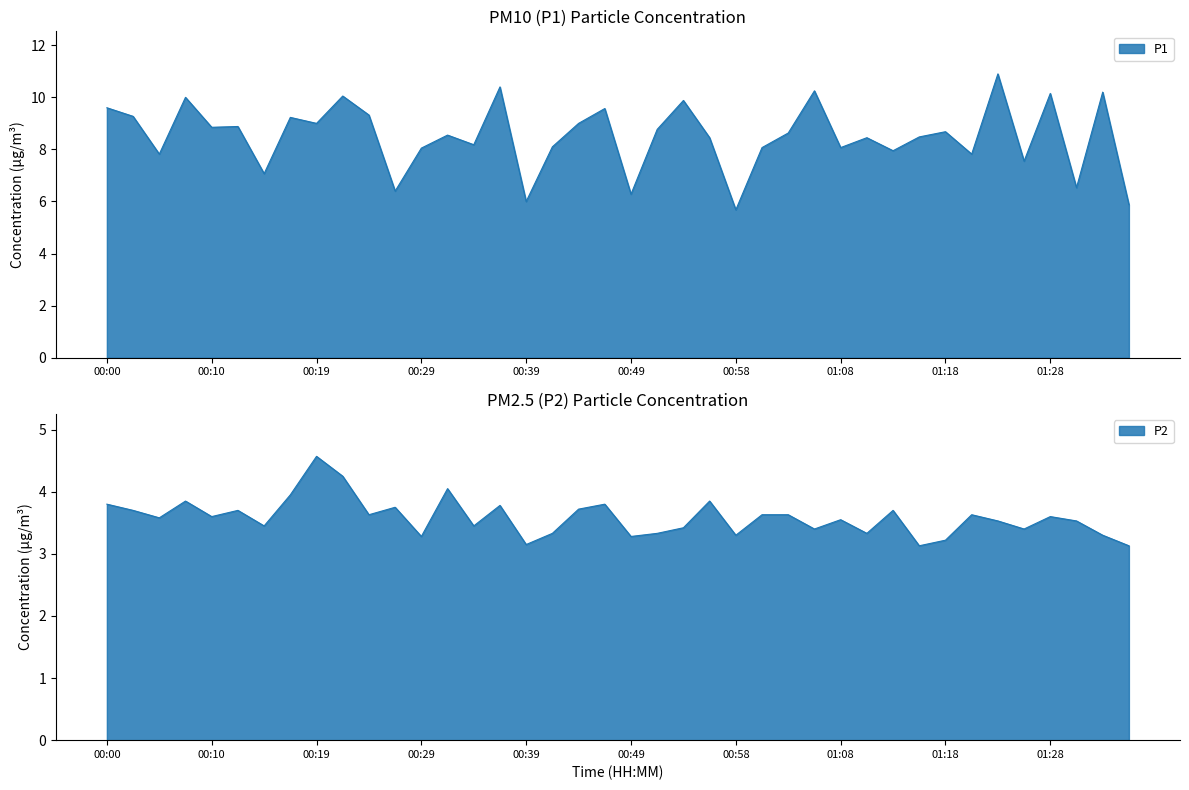

What is the difference between the highest and lowest values at 00:05?

4.2